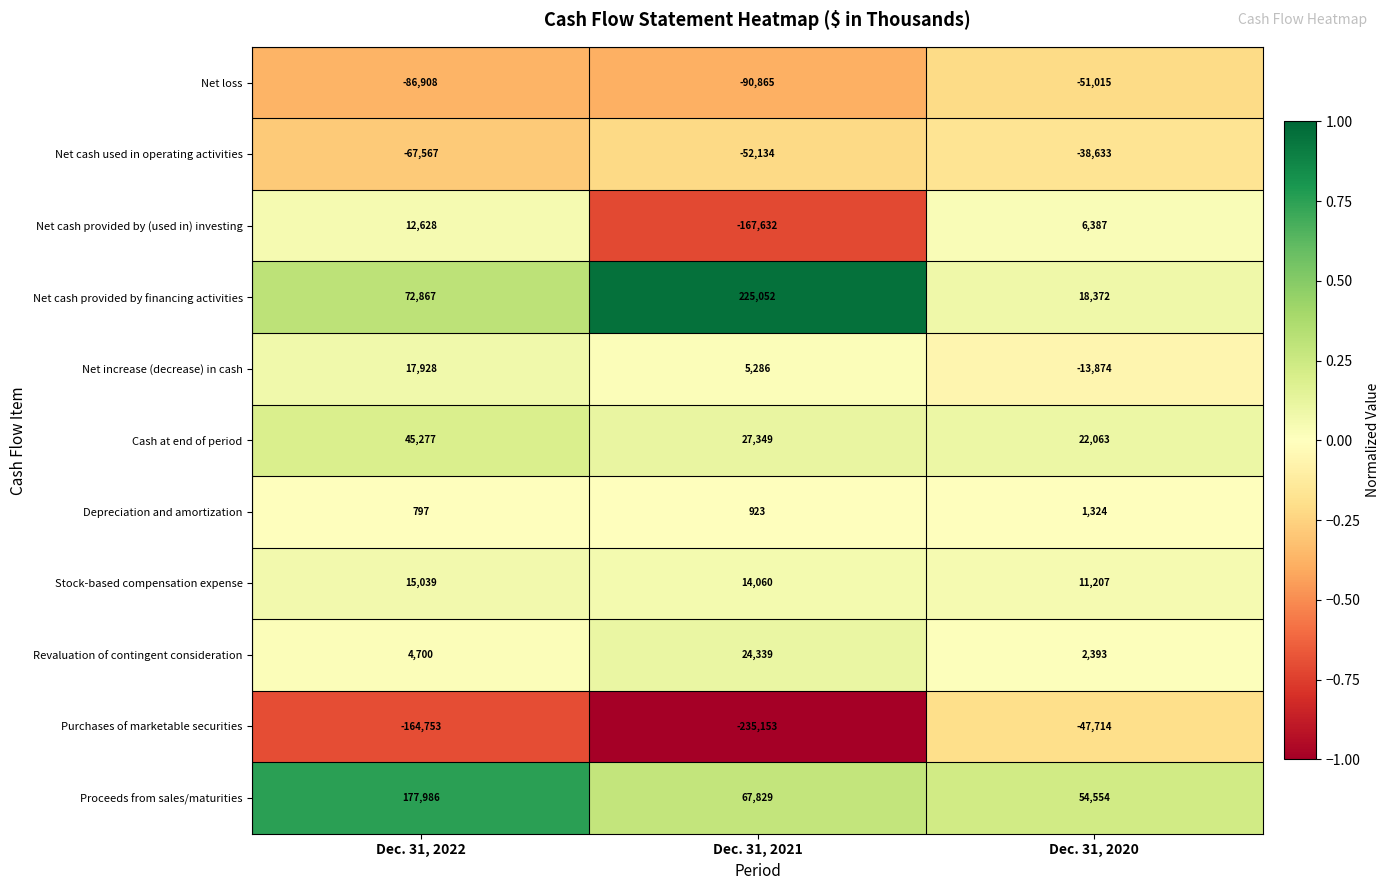

The value of Stock-based compensation expense at Dec. 31, 2020 is 3014. True or false?

False